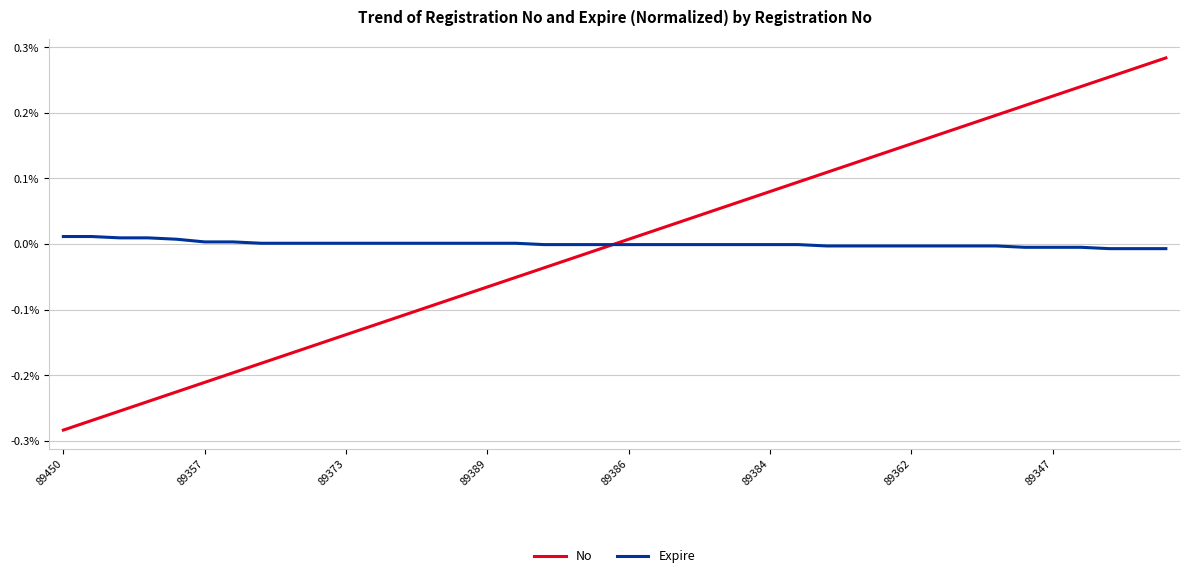

Which series has the widest spread of values?

No